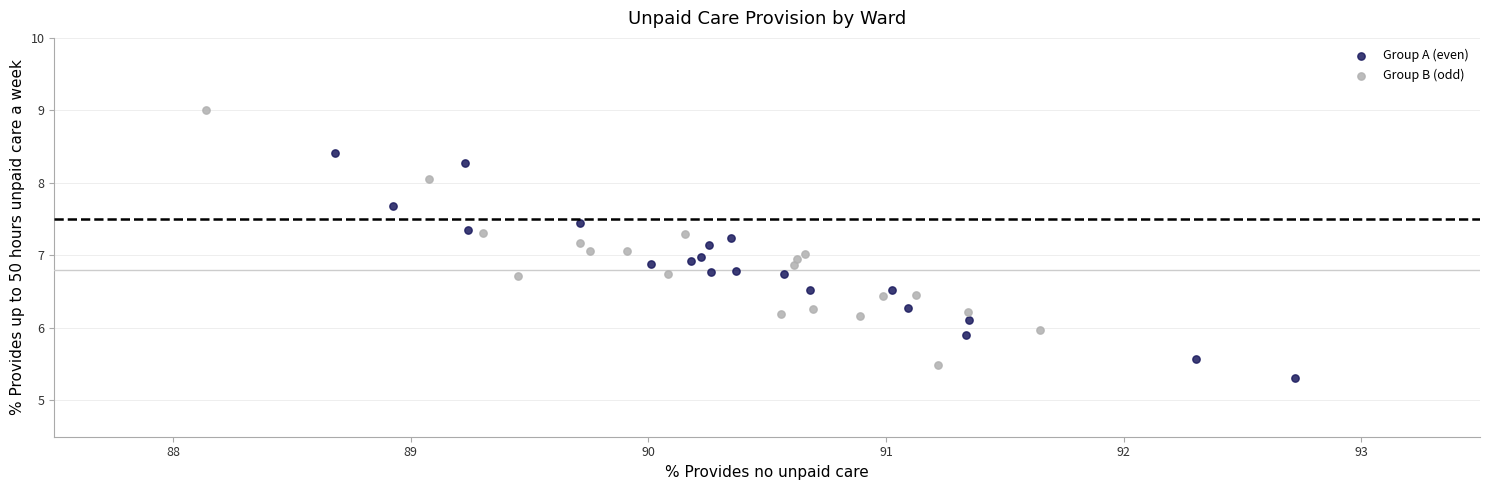

Which series contains the highest Y value?

Group B (odd)